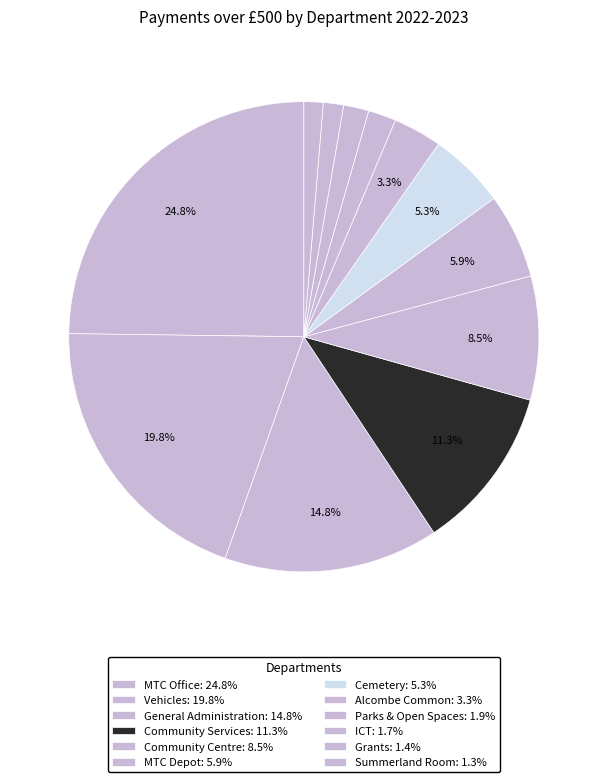

How many segments does this pie chart have?

12